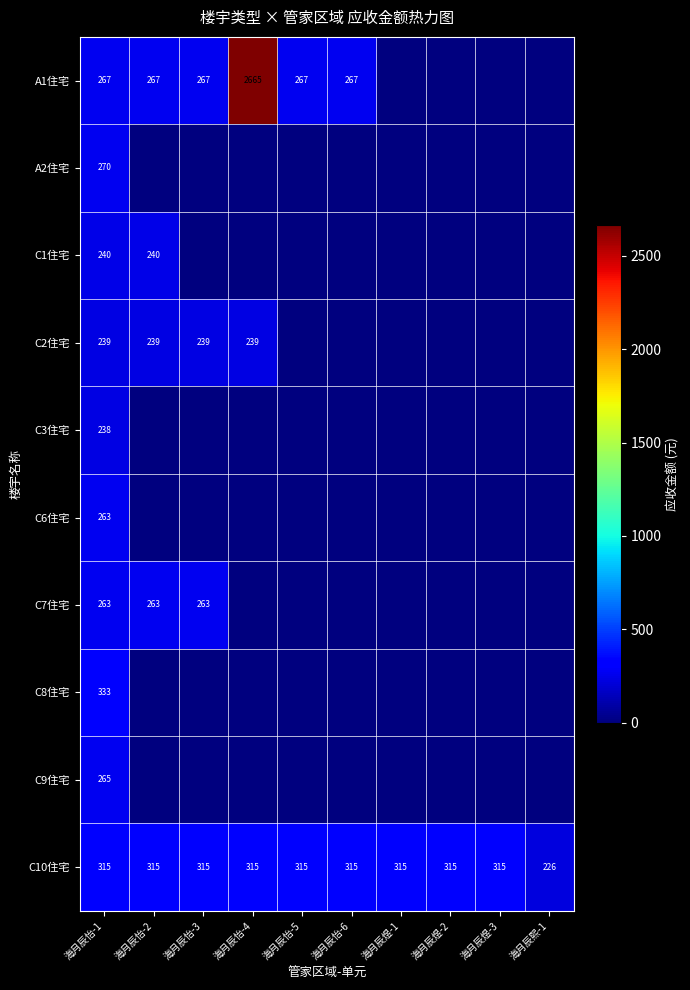

What is the maximum value for C10住宅?

315